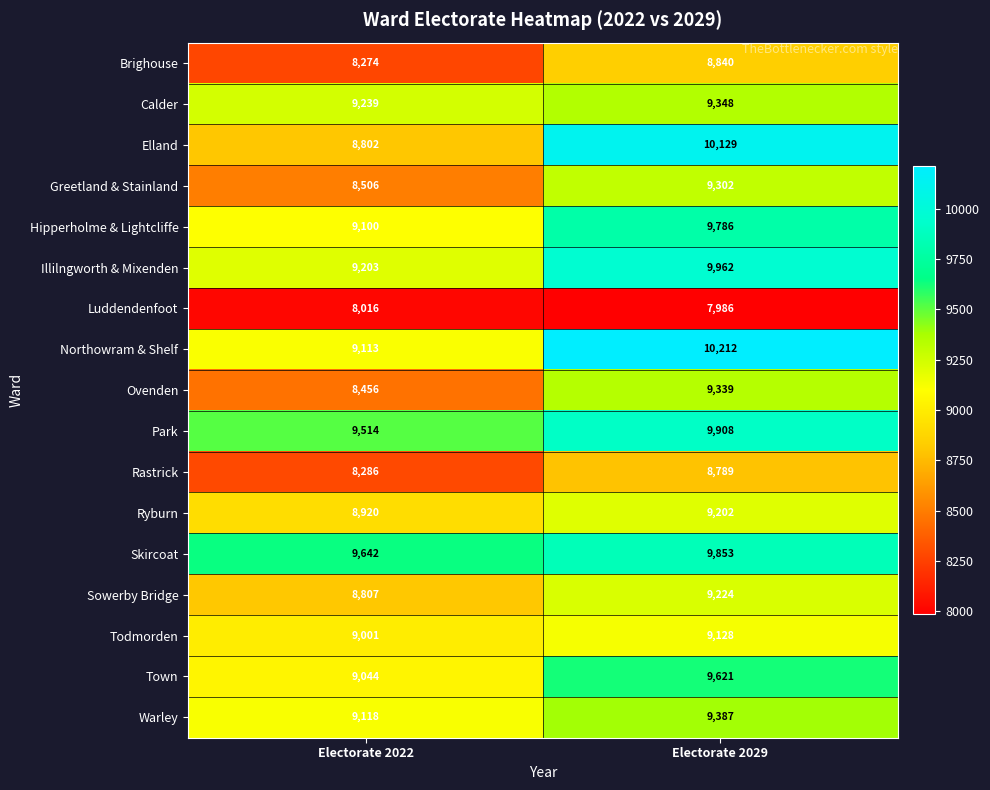

Which series has the largest total across all categories?

Skircoat